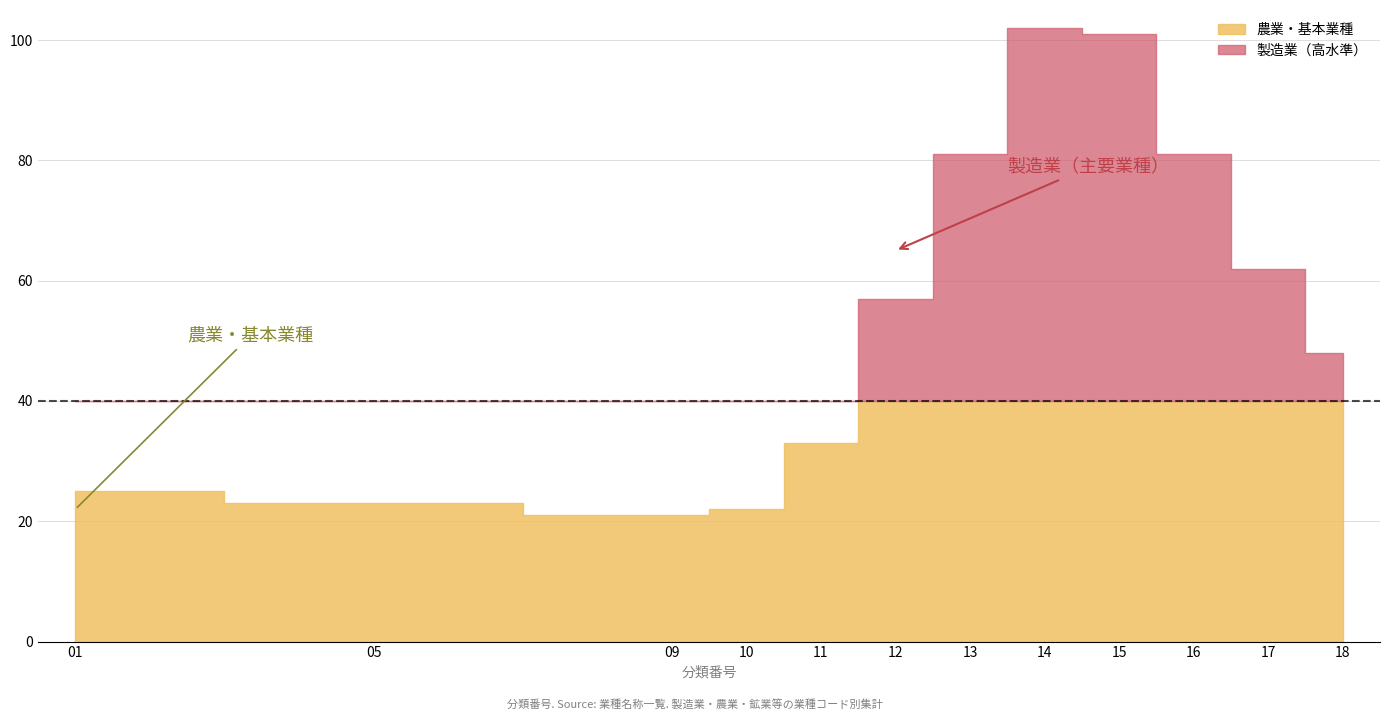

What is the approximate value of 製造業 at 11, to the nearest 5?

15